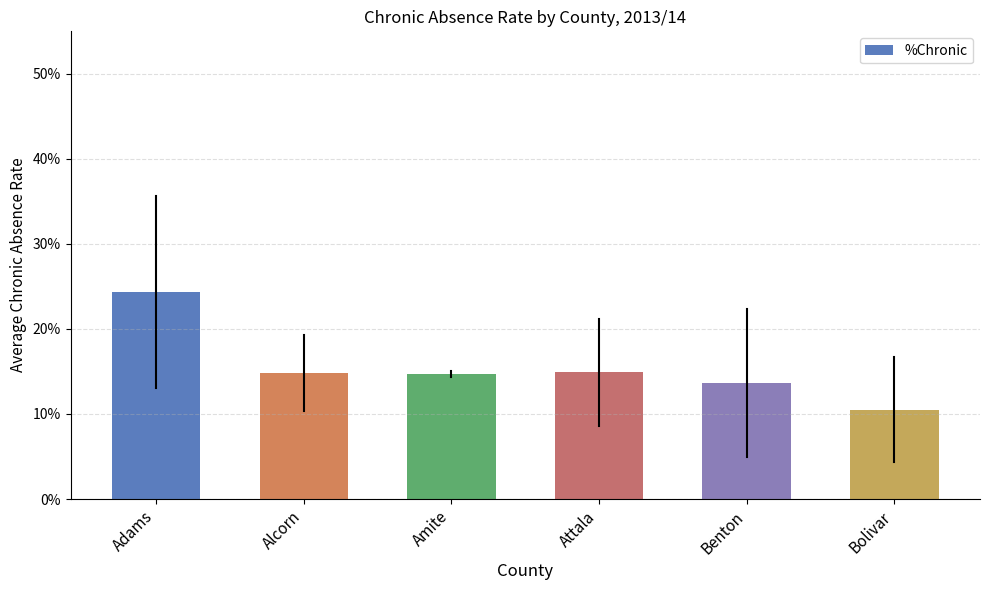

Does the chart contain any negative values?

No